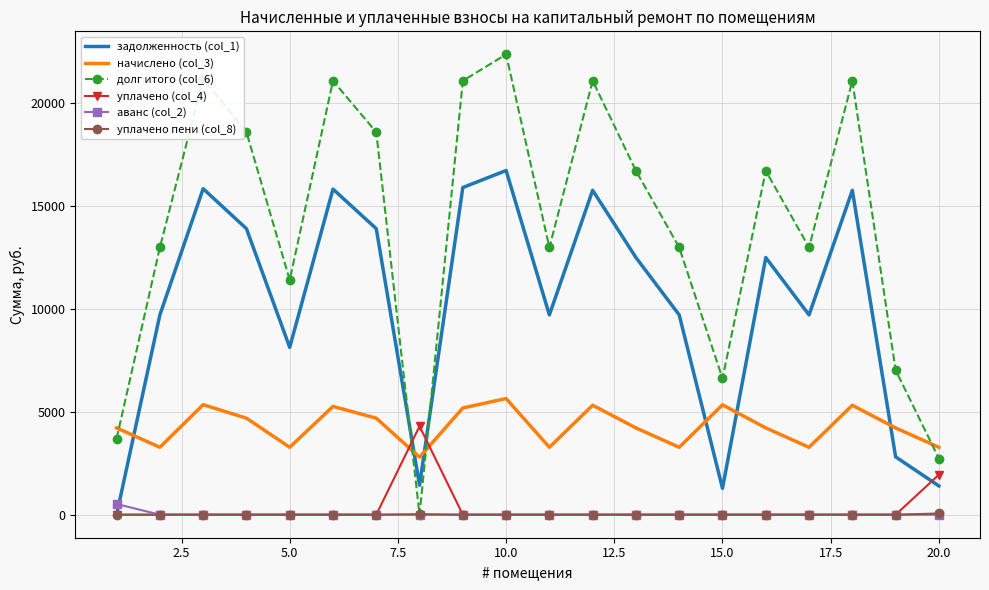

Which series has the largest range (max minus min)?

долг итого (col_6)